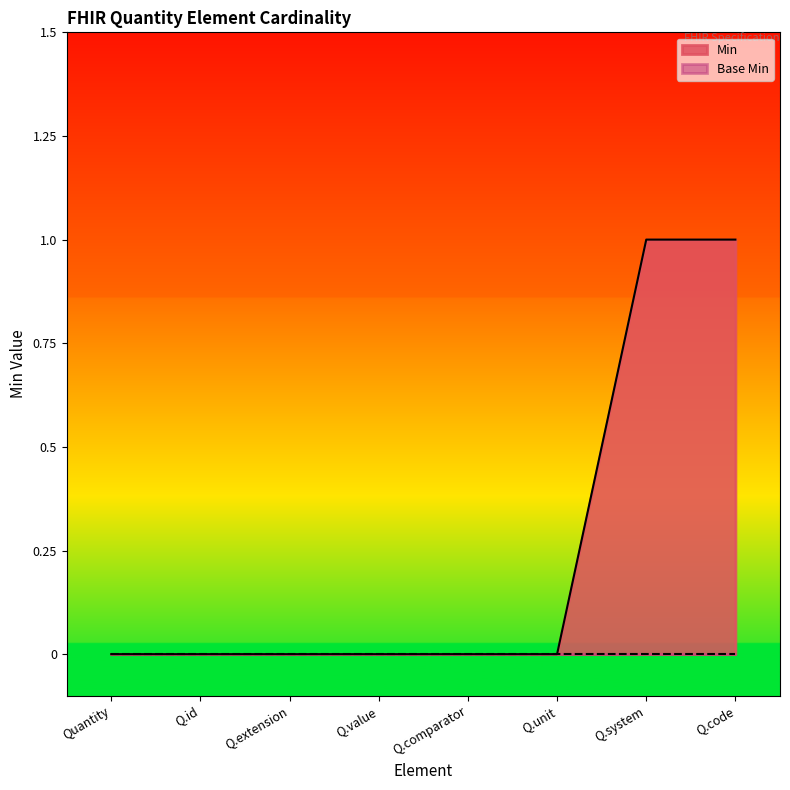

Does the chart display data point markers on the line(s)?

No